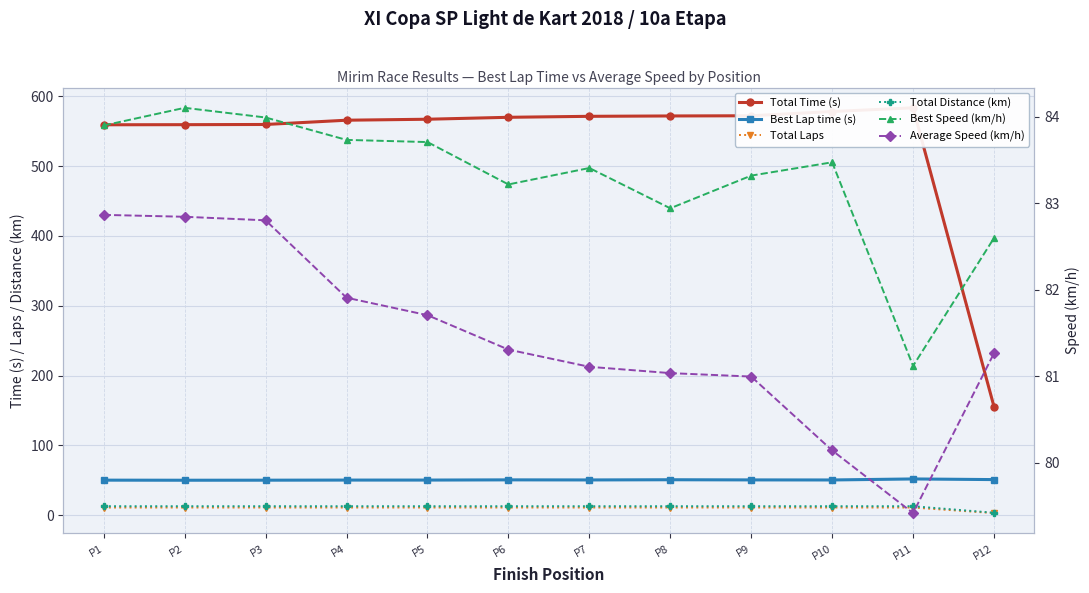

At how many categories does at least one series exceed 406?

11